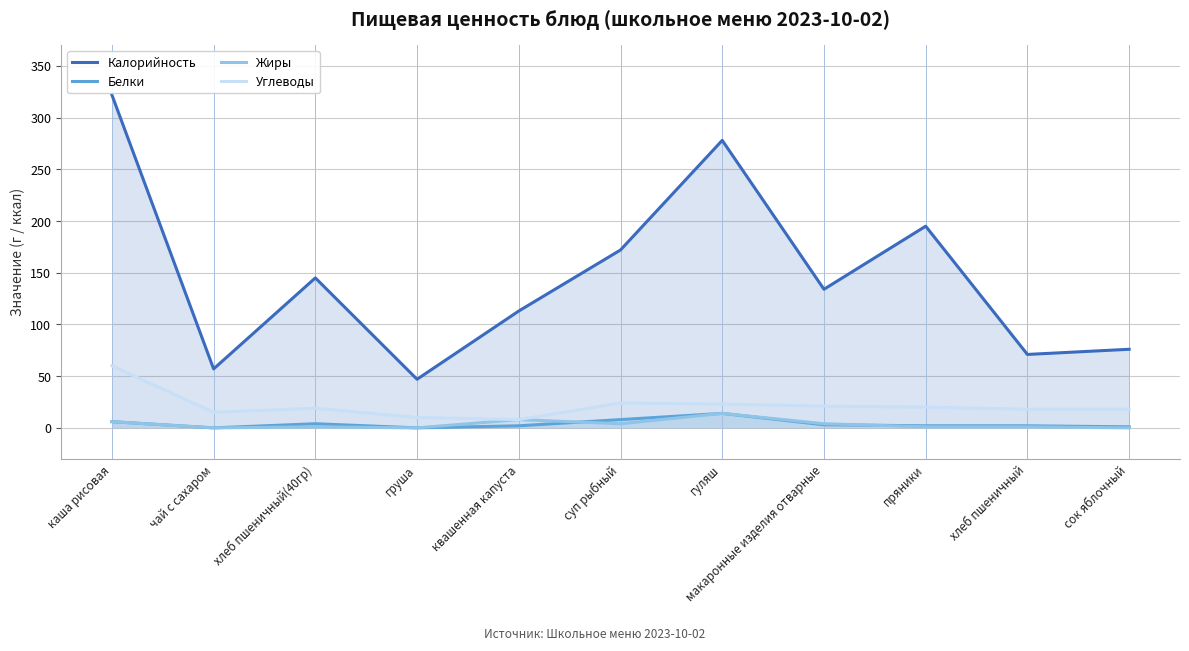

Which category has the highest value across all series?

каша рисовая